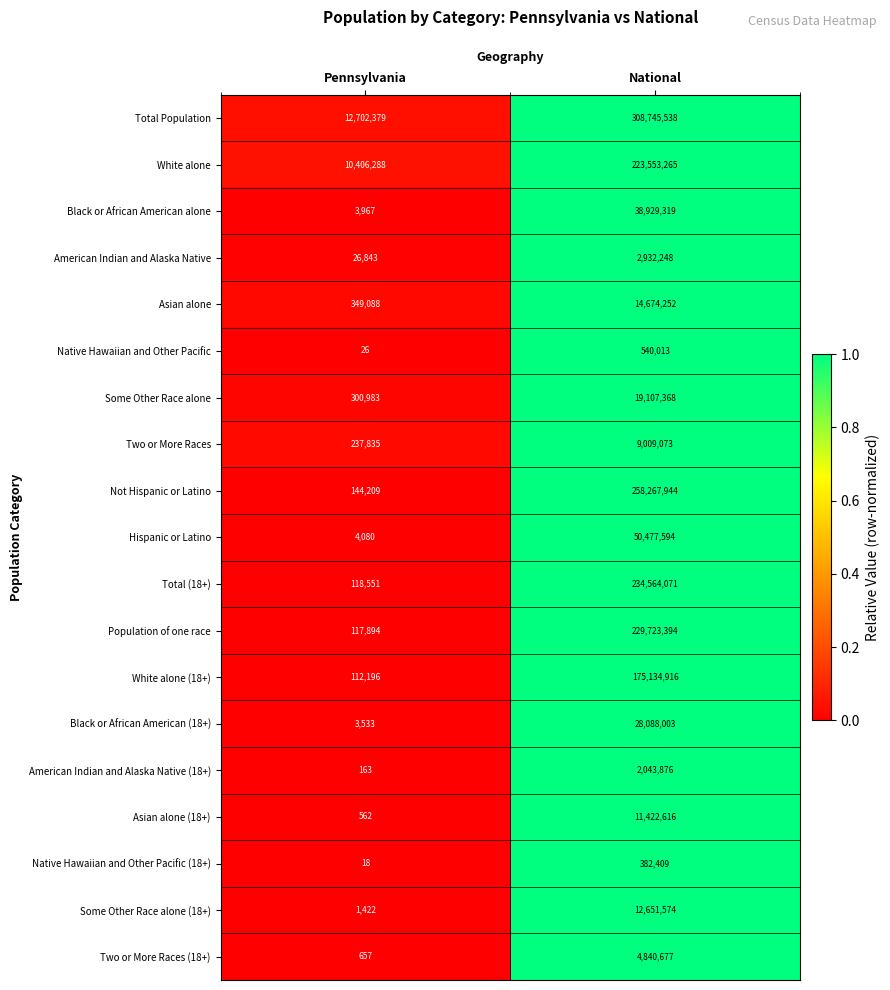

What is the difference between the highest and lowest values at Pennsylvania?

12702361